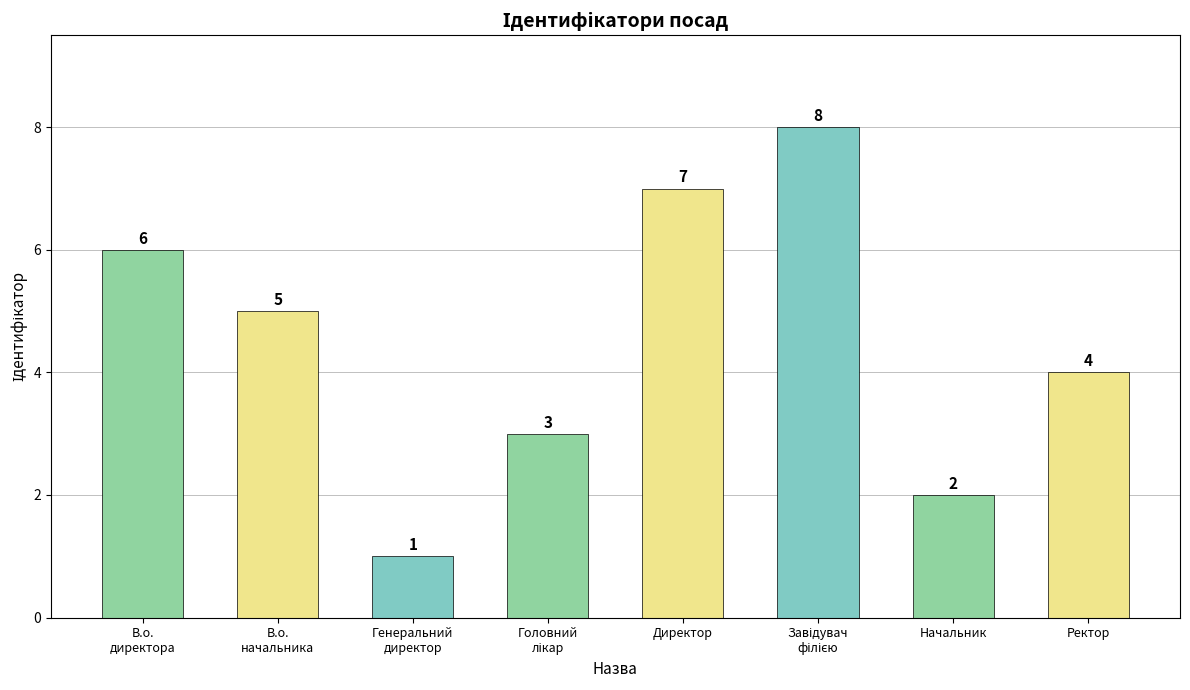

What is the label of the 7th bar from the right?

В.о.
начальника